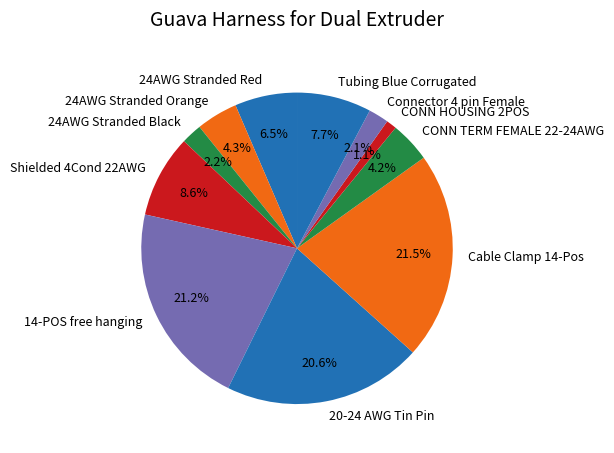

Is Tubing Blue Corrugated the majority of the pie?

No